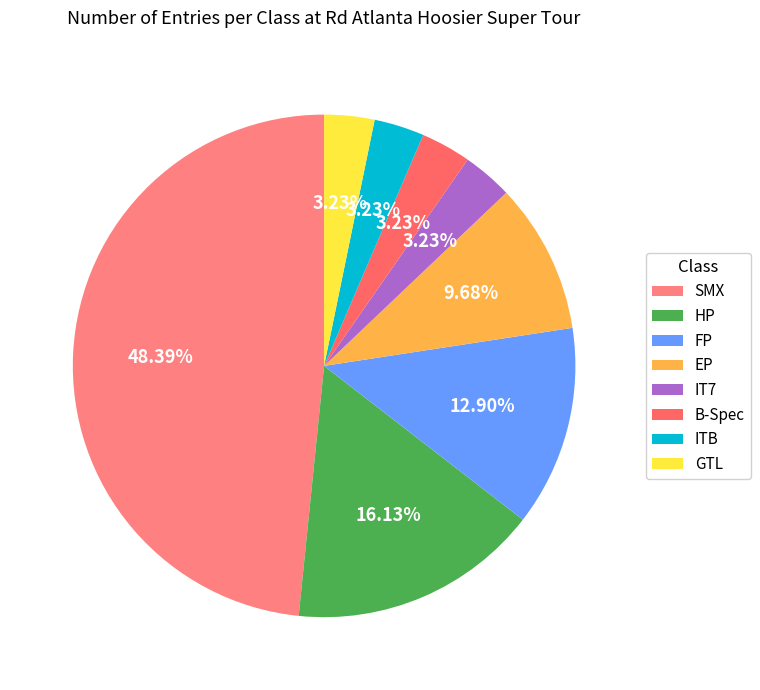

Does IT7 account for over 50% of the chart?

No